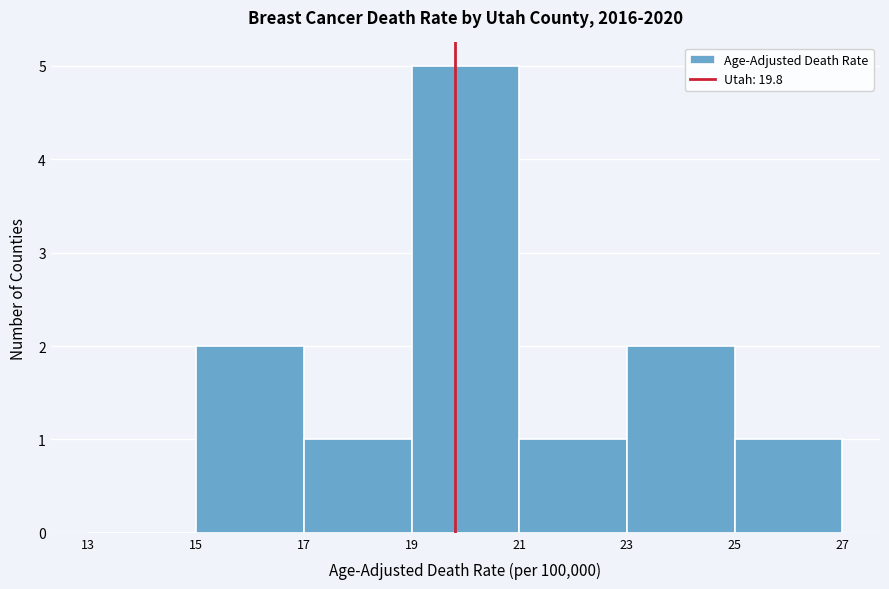

Reading left to right, list every bar in this chart as the range it spans on the x-axis followed by its height. The values are not printed on the chart, so give them approximately, as read against the axis.

13 to 15: 0
15 to 17: 2
17 to 19: 1
19 to 21: 5
21 to 23: 1
23 to 25: 2
25 to 27: 1